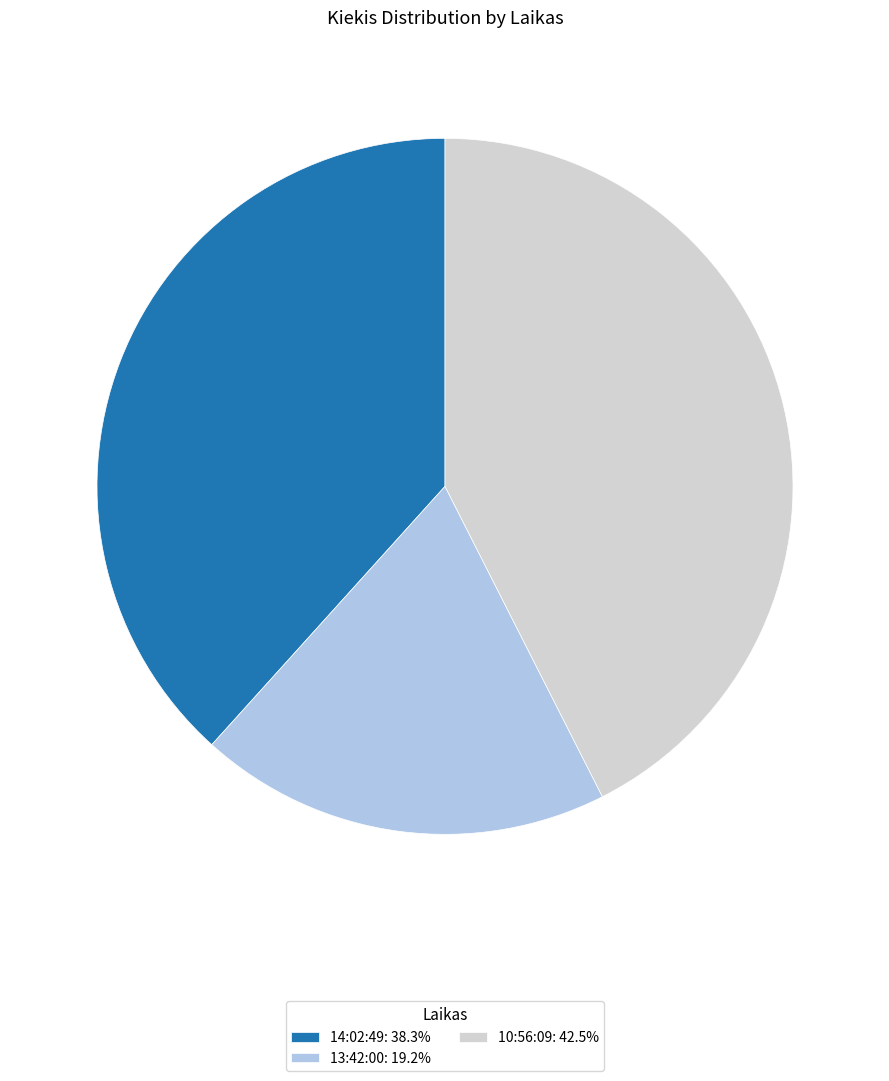

Count the number of slices in the pie.

3